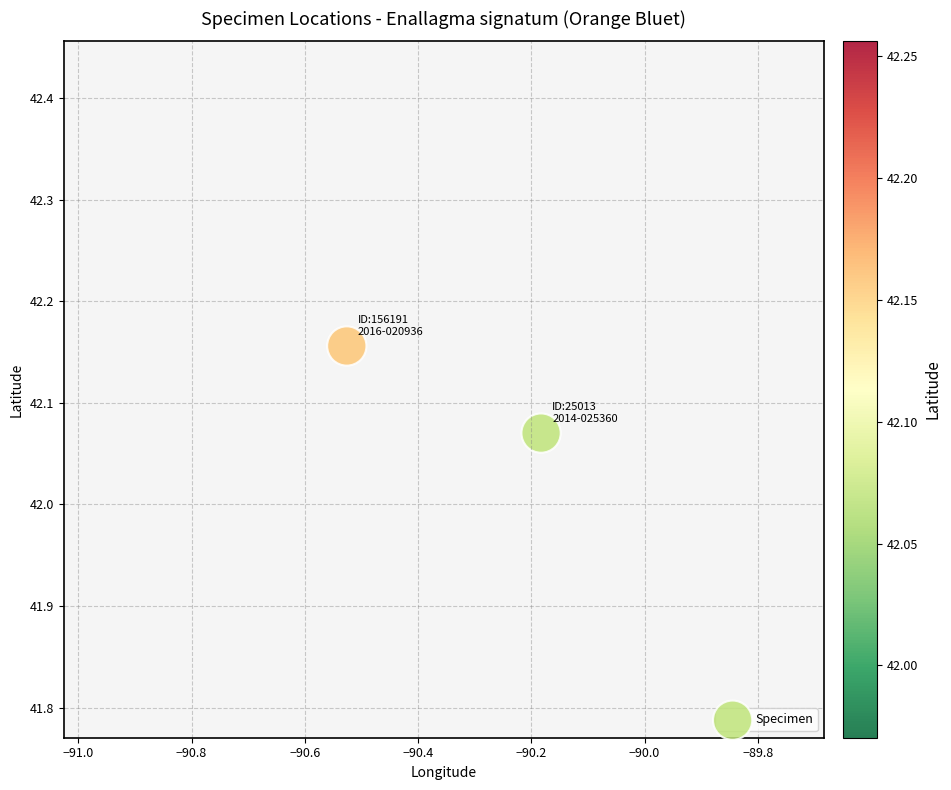

What is the range of X values (max minus min)?

0.3